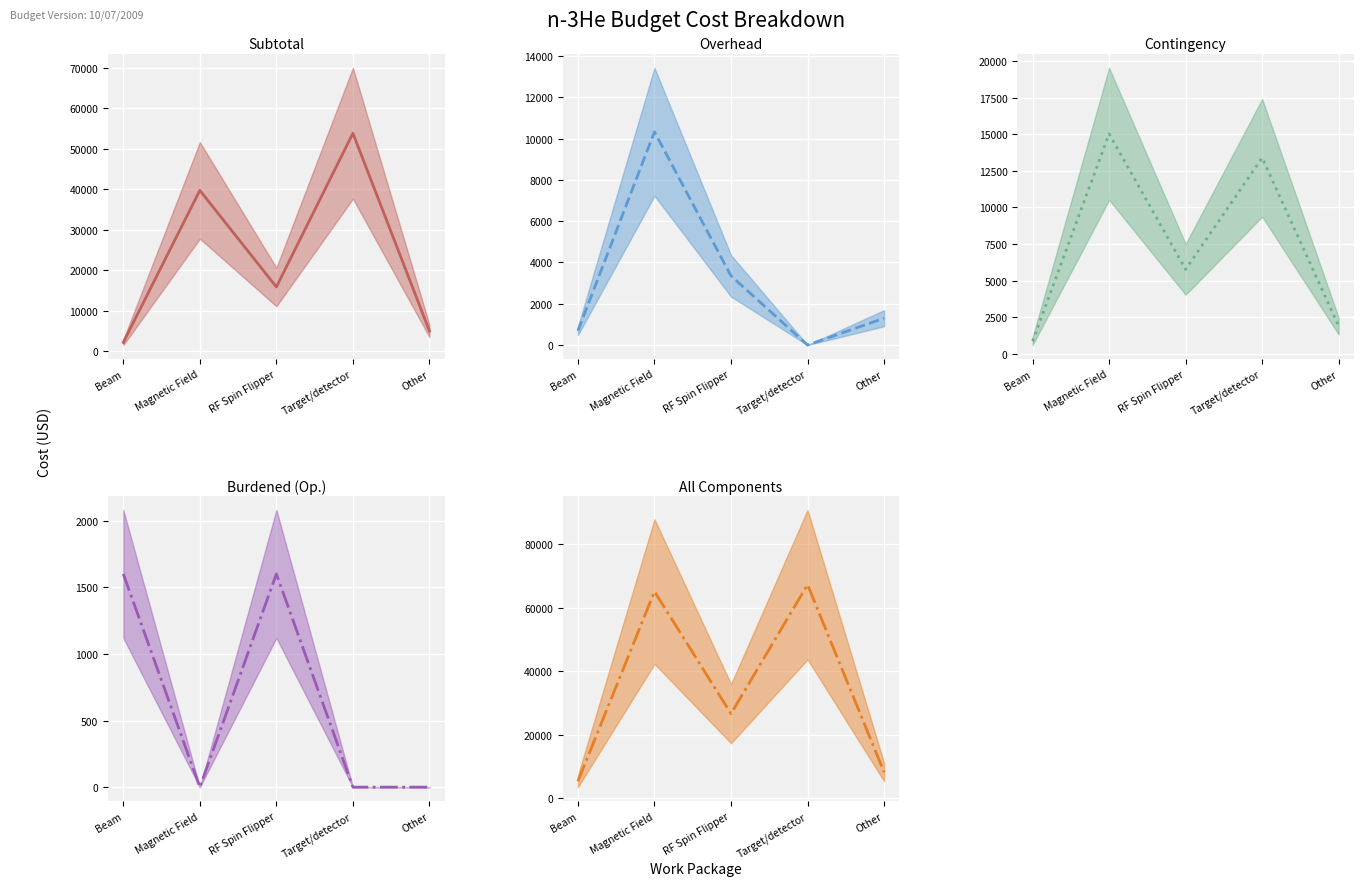

Rank the categories by Subtotal (mid) value from highest to lowest.

Target/detector, Magnetic Field, RF Spin Flipper, Other, Beam